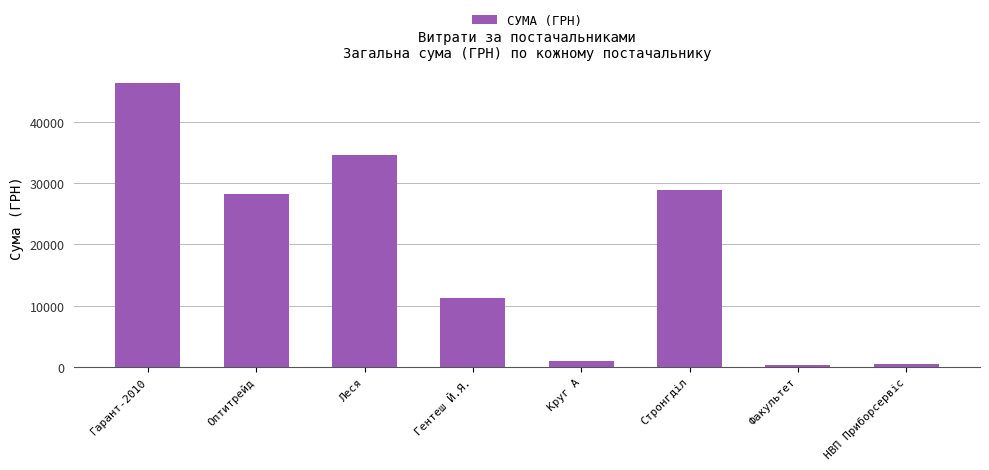

What is the difference between the maximum and second lowest values?

46005.9